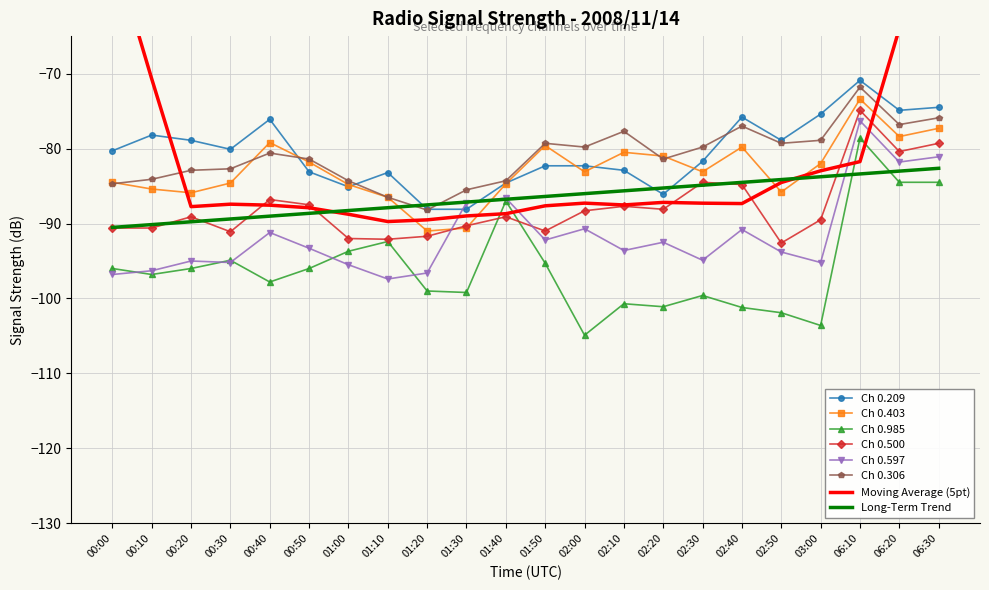

The value of 0.403 at 02:50 is -22.9. True or false?

False